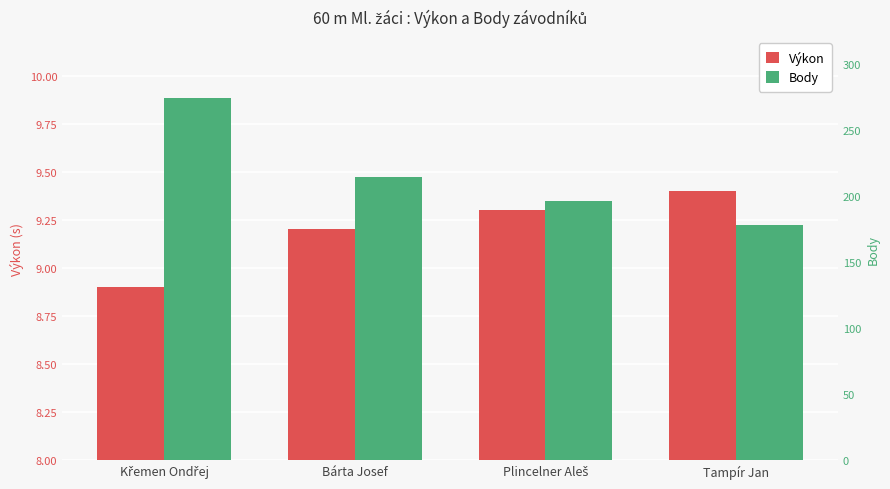

Are the bars horizontal?

No